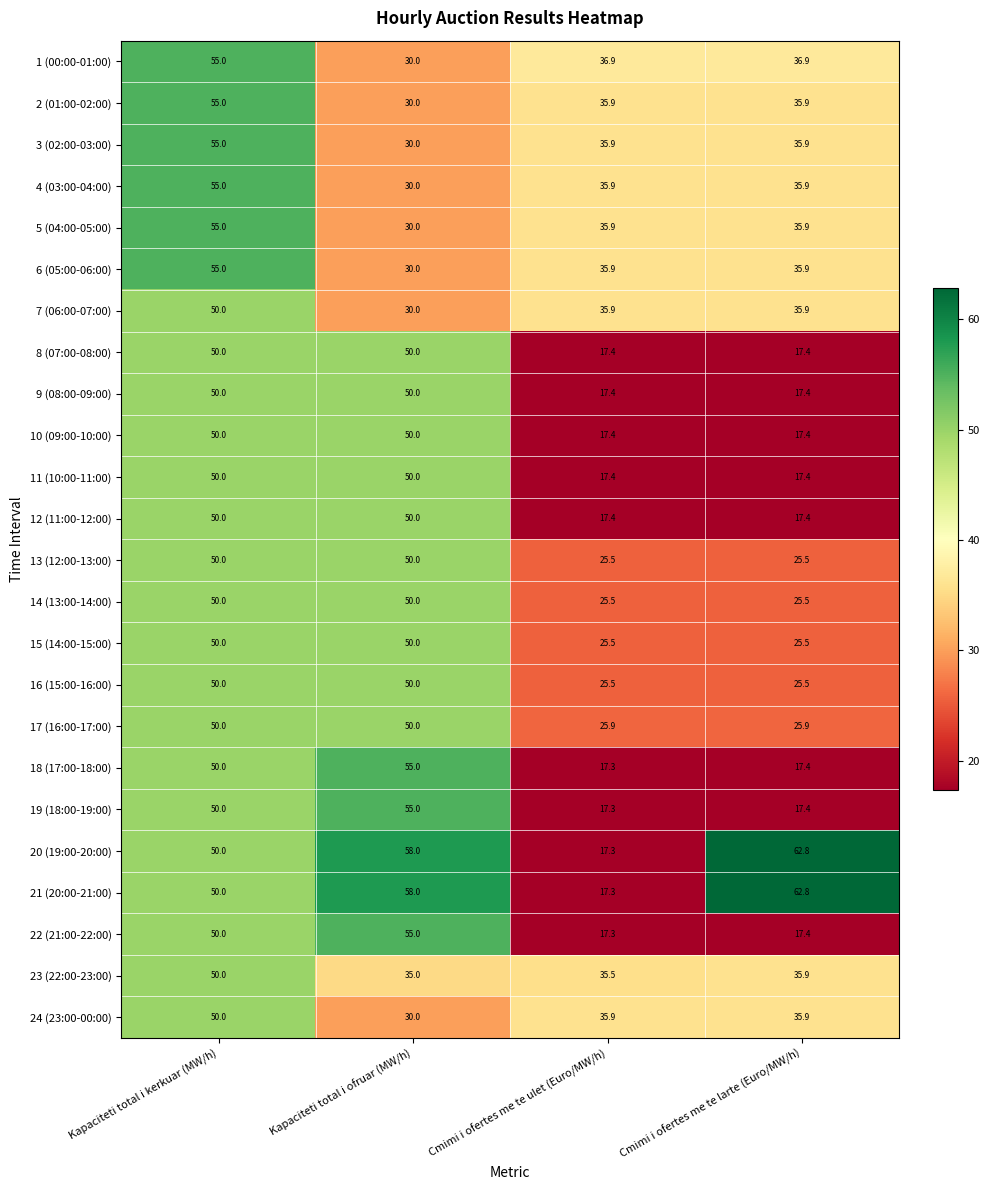

At how many categories does at least one series exceed 38?

3